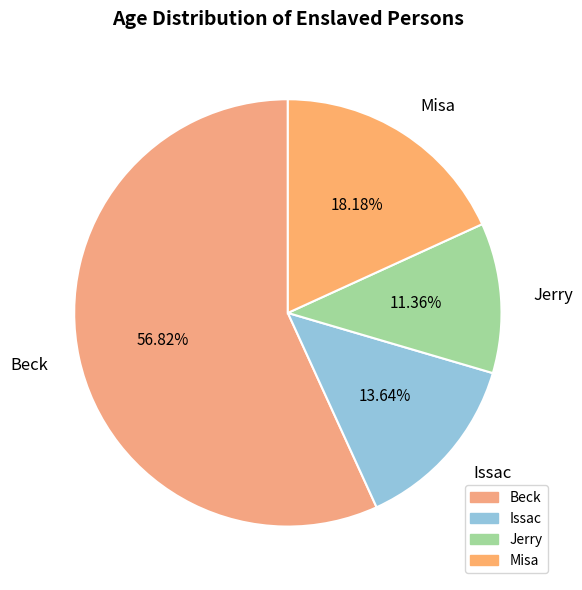

The Misa slice represents 32% of the pie. True or false?

False